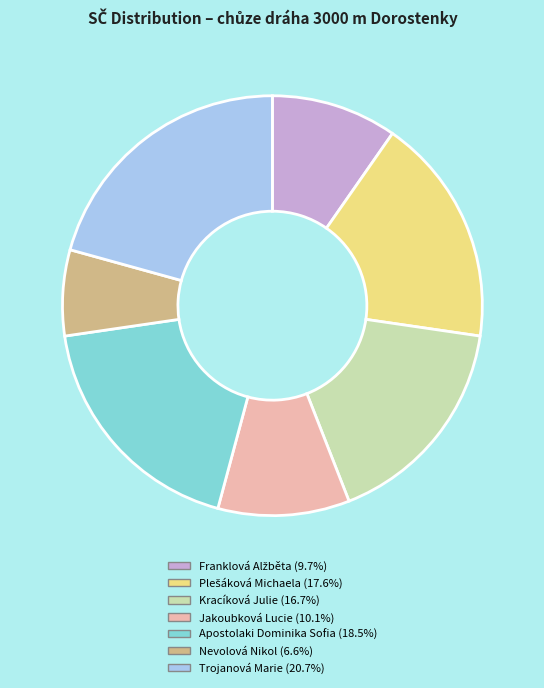

Does Kracíková Julie account for over 50% of the chart?

No